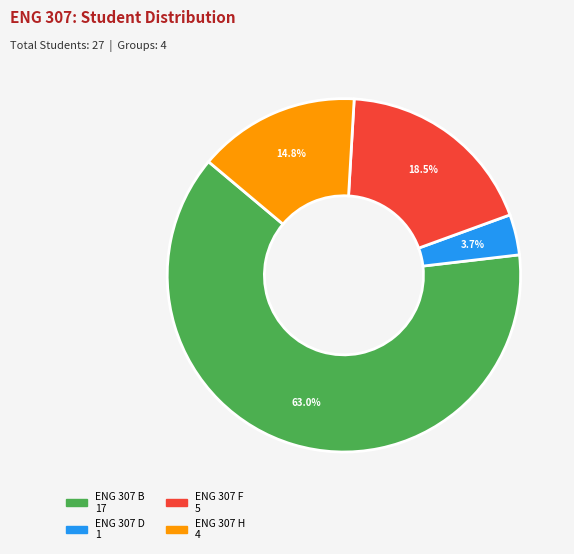

To the nearest percent, what is the difference between the largest and smallest slice percentages?

59%